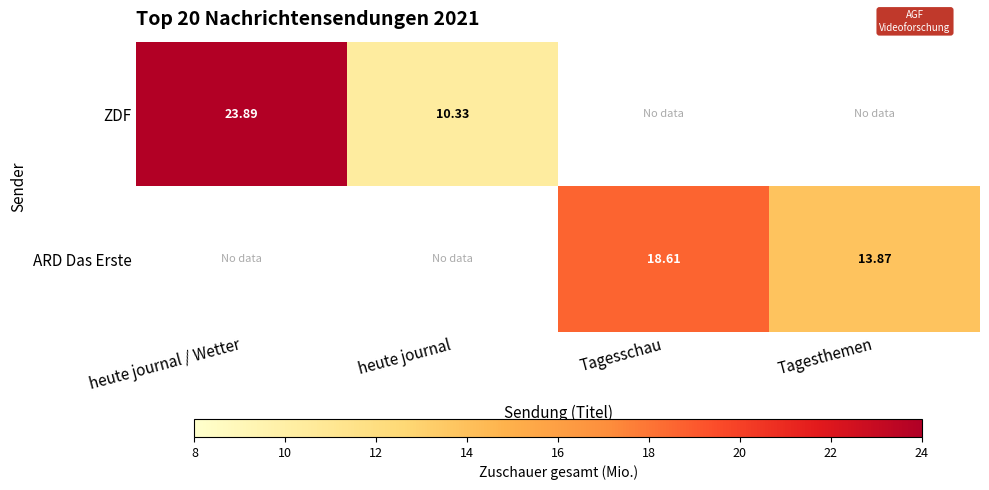

Is the value of ARD Das Erste at Tagesschau greater than the value of ZDF at heute journal?

Yes